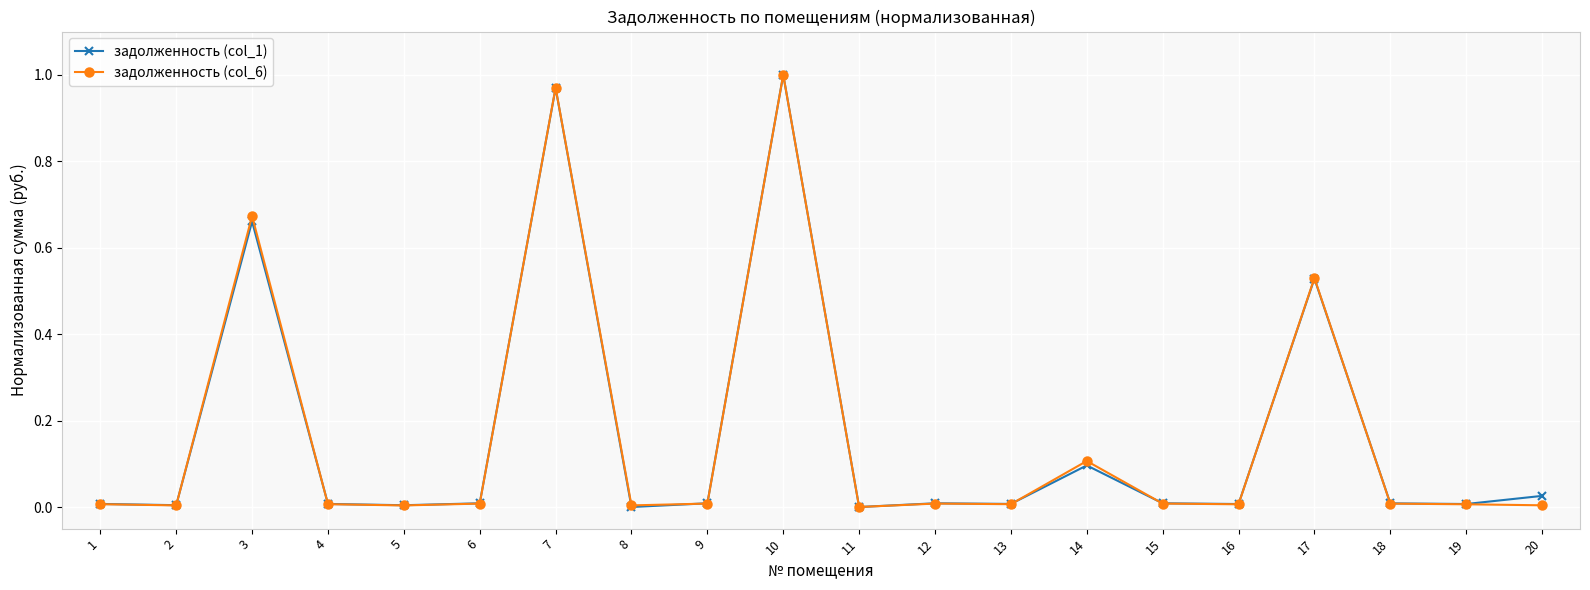

At which category is the sum across all series the highest?

10